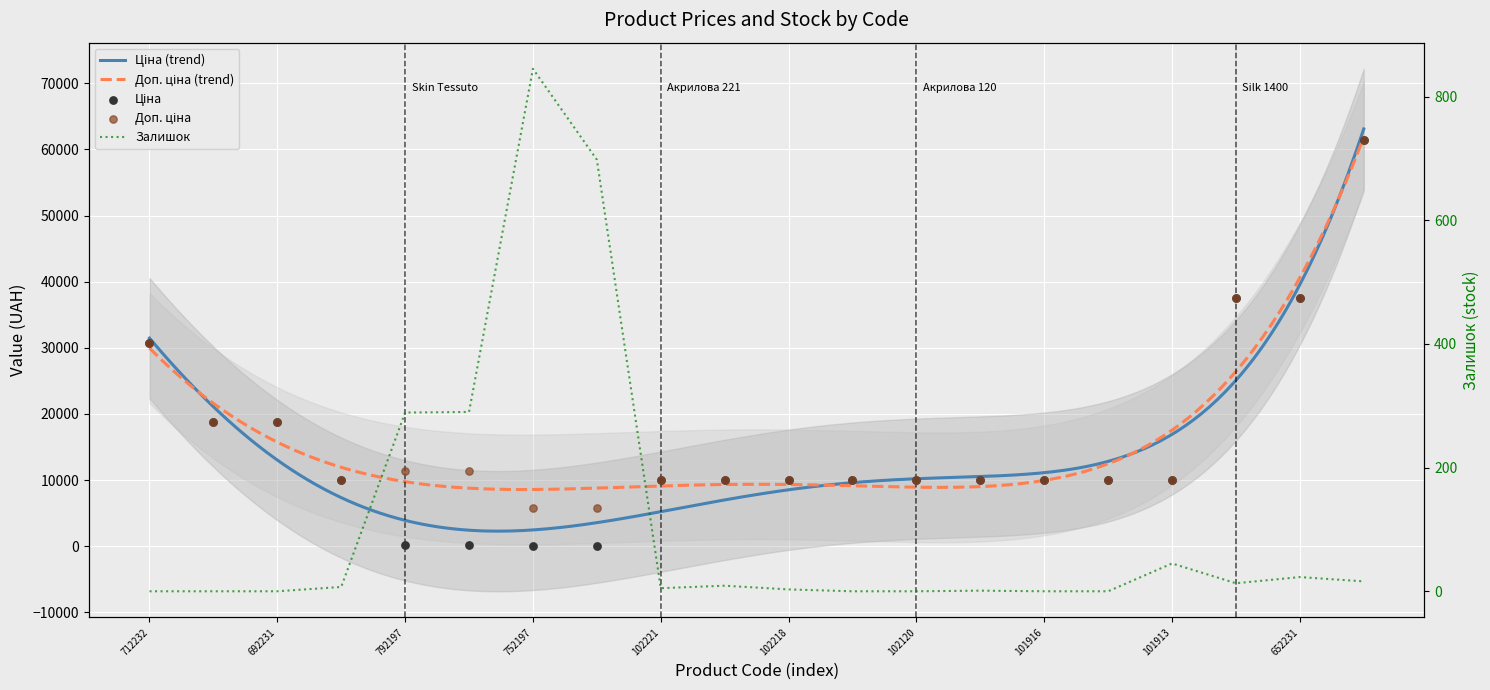

At how many categories does at least one series exceed 738?

20